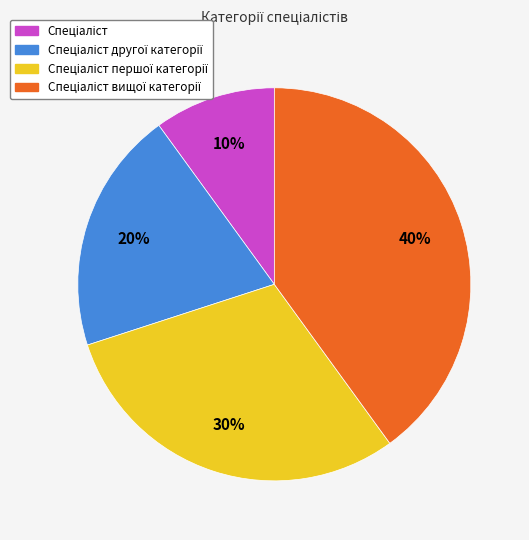

To the nearest percent, what is the difference between the largest and smallest slice percentages?

30%